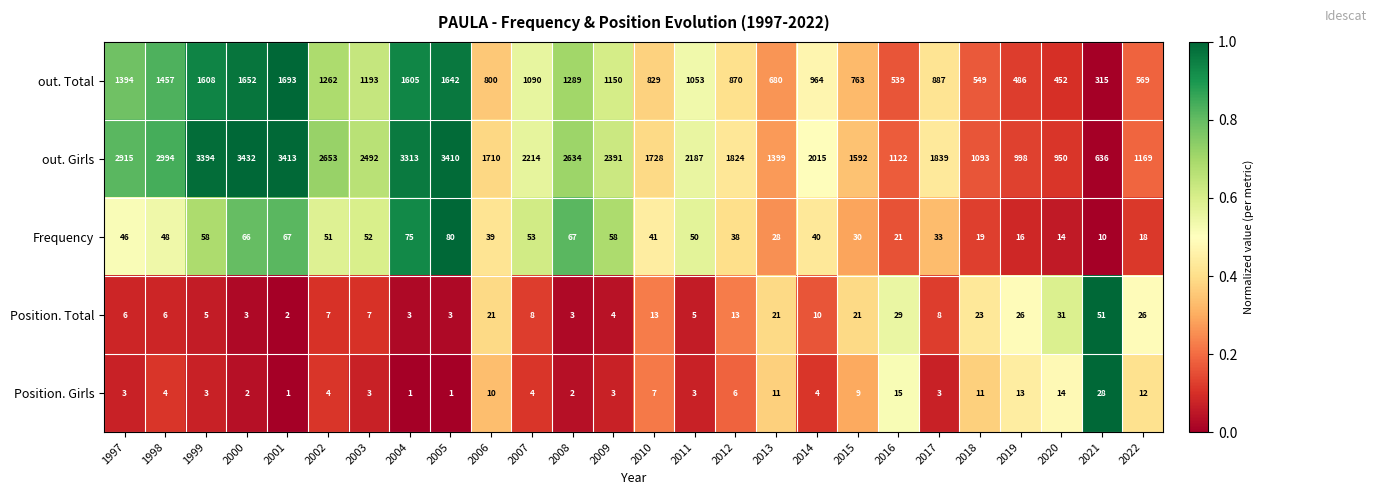

Which series changed the most between 2003 and 2014?

out. Girls